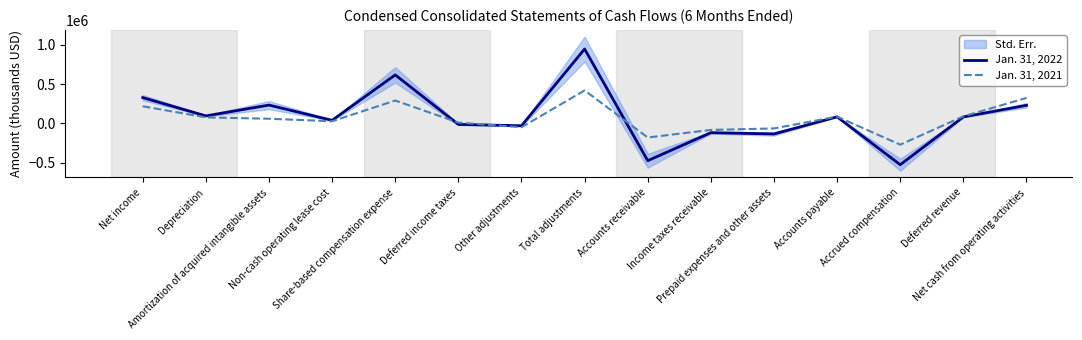

What is the label of the 7th point from the right?

Accounts receivable